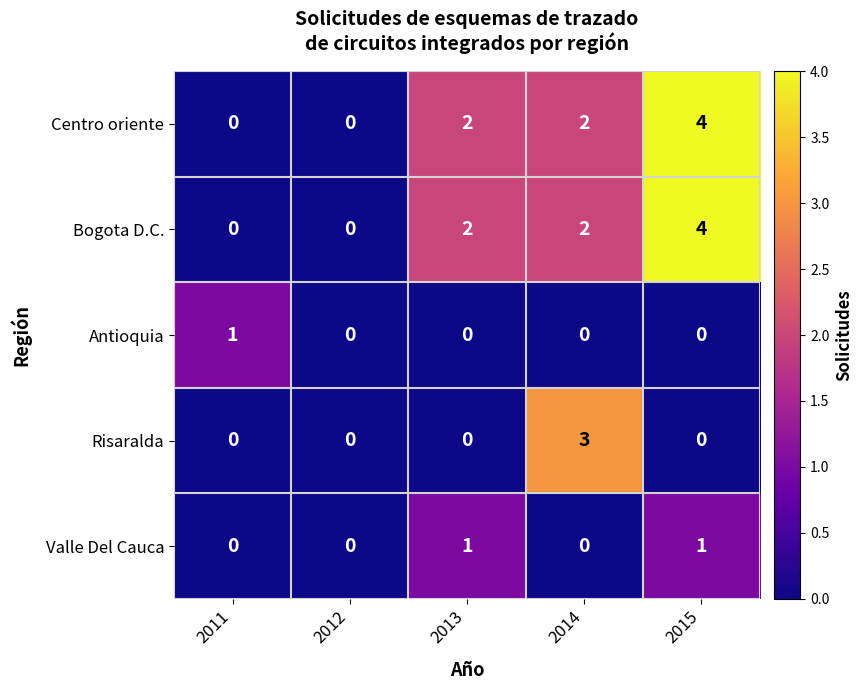

How many series are shown in this chart?

5